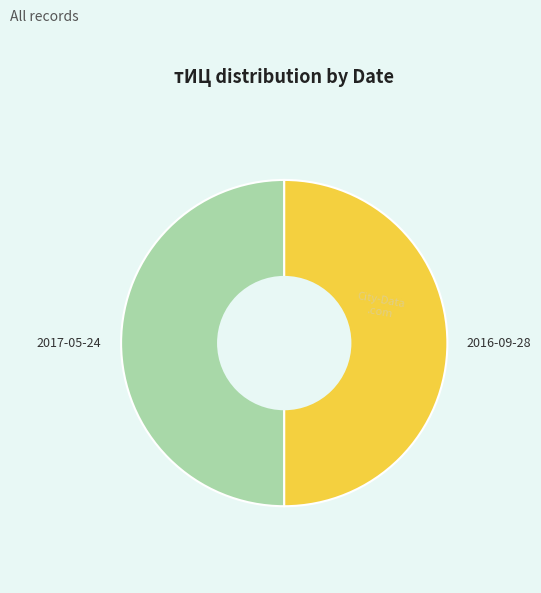

Is the sum of 2016-09-28 and 2017-05-24 greater than half?

Yes